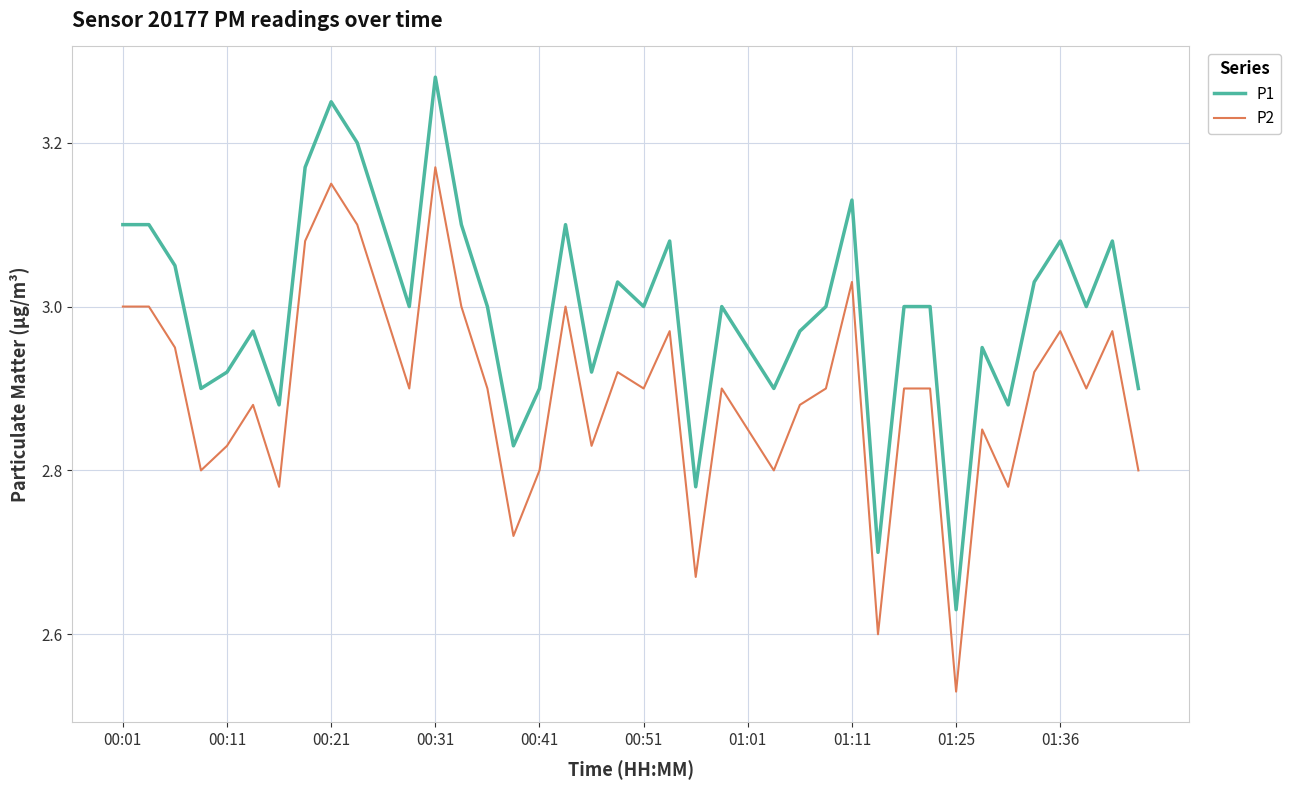

True or false: P1 and P2 cross at least once.

False